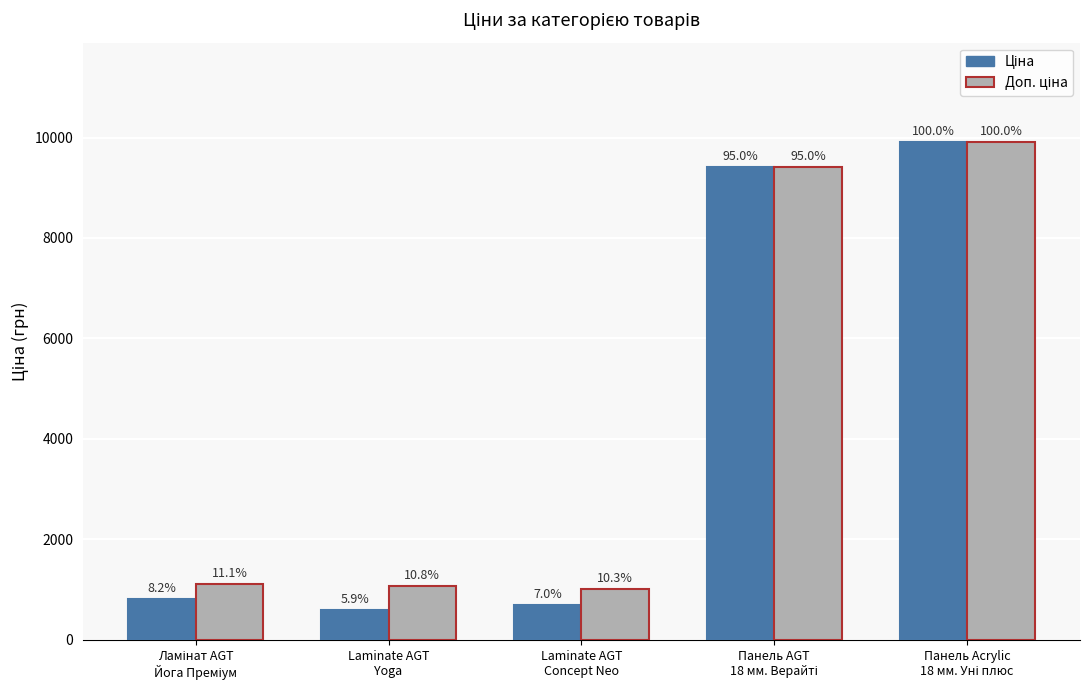

At Laminate AGT
Yoga, list the series in order from smallest to largest.

Ціна, Доп. ціна